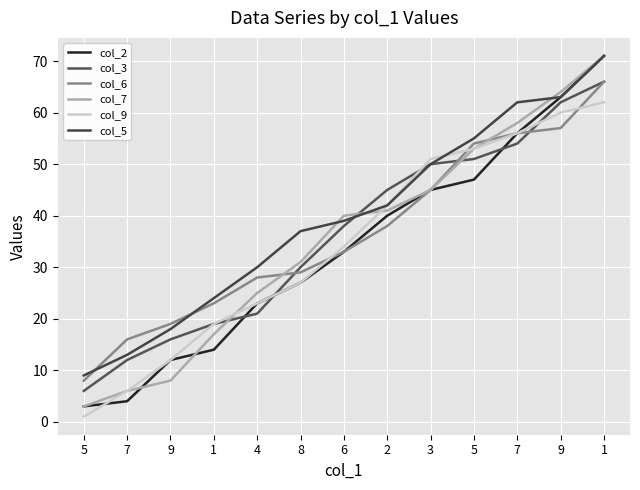

What is the difference between the maximum and minimum values in the col_7 series?

68